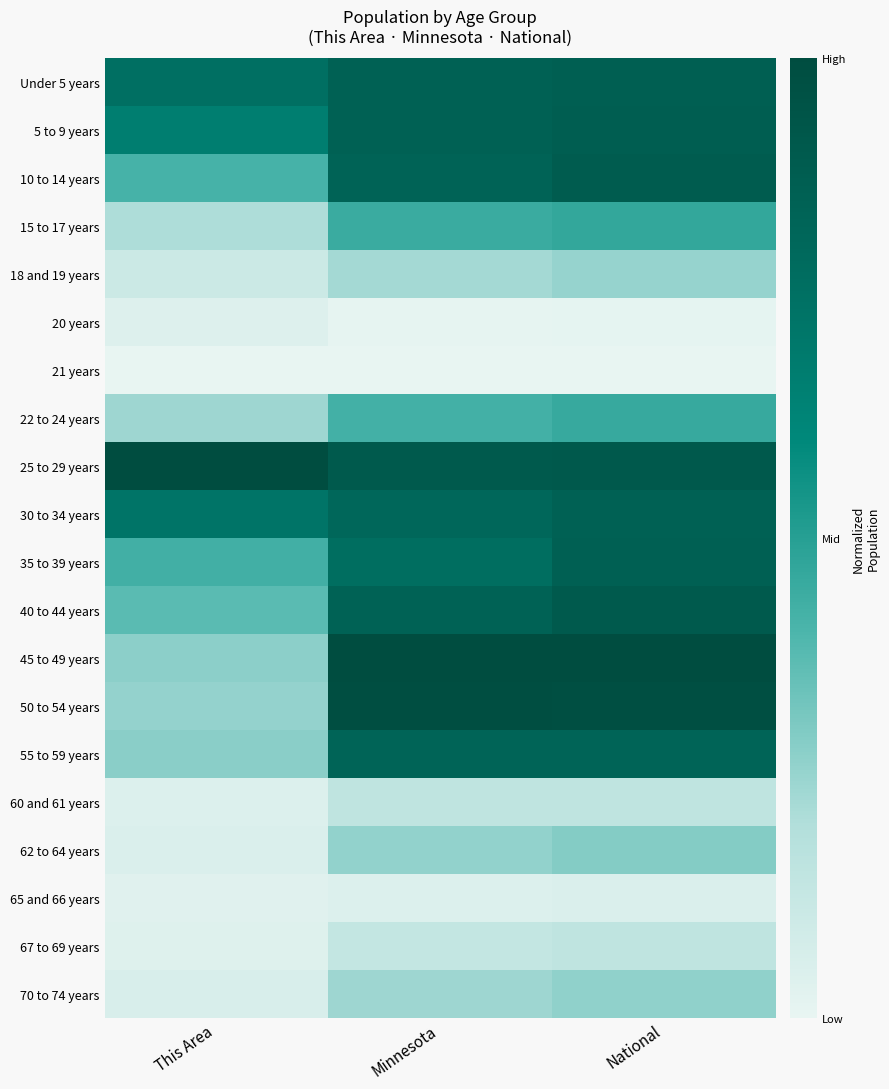

At which category is the sum across all series the highest?

National